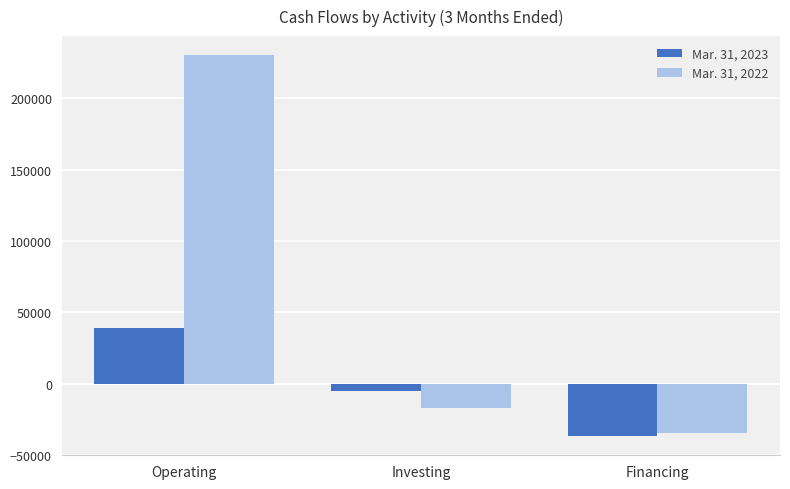

True or false: Mar. 31, 2023 has a value of 17364 at Operating.

False